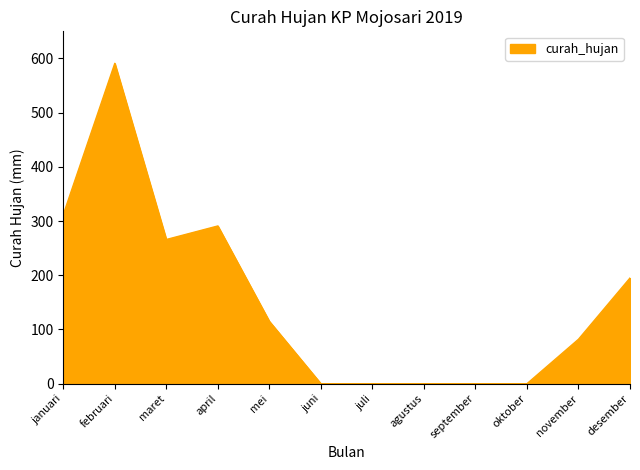

True or false: the data shows 195 at desember.

True